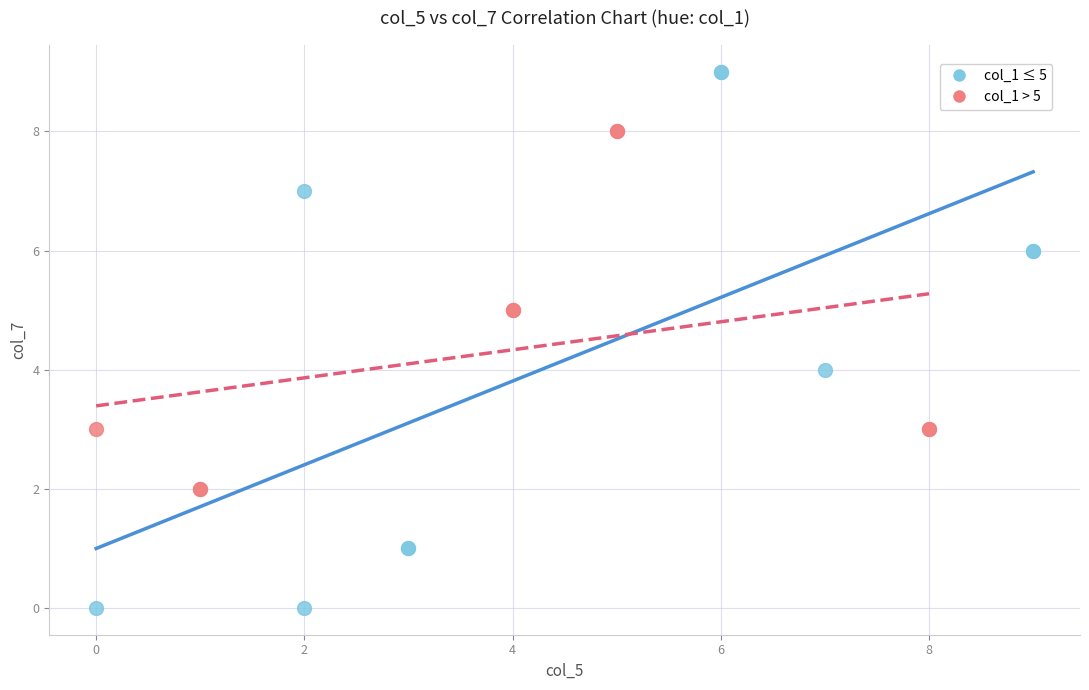

Which series contains the highest Y value?

col_1 ≤ 5